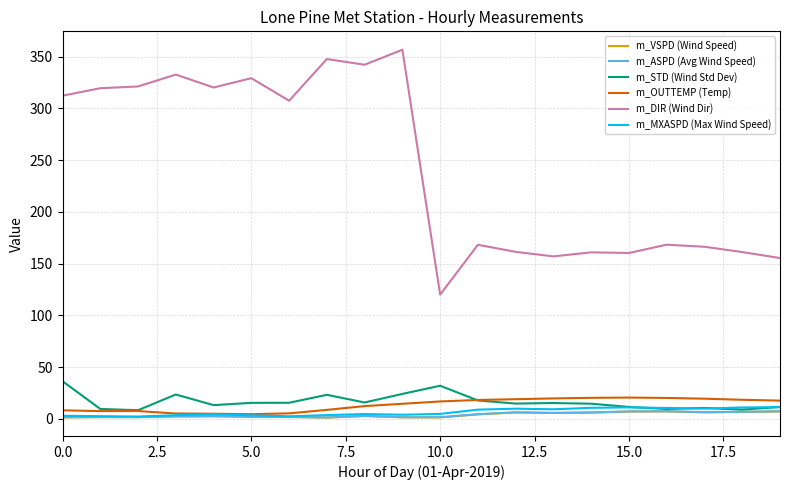

Which series has the largest total across all categories?

m_DIR (Wind Dir)